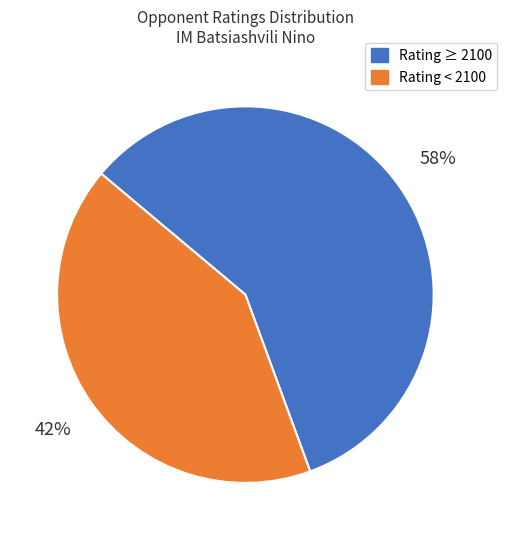

Does any single category account for the majority?

Yes